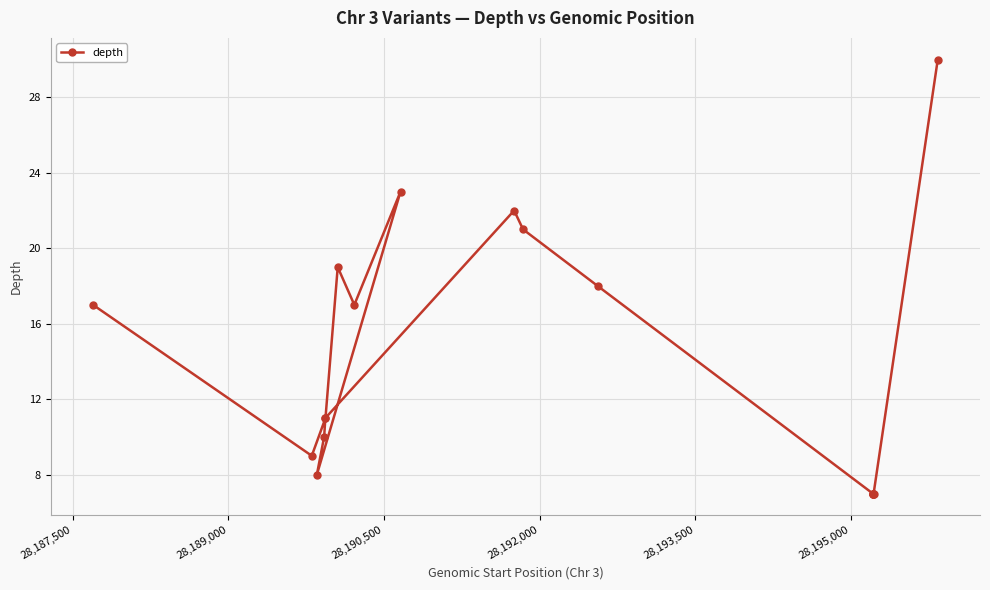

What is the sum of all values?

251